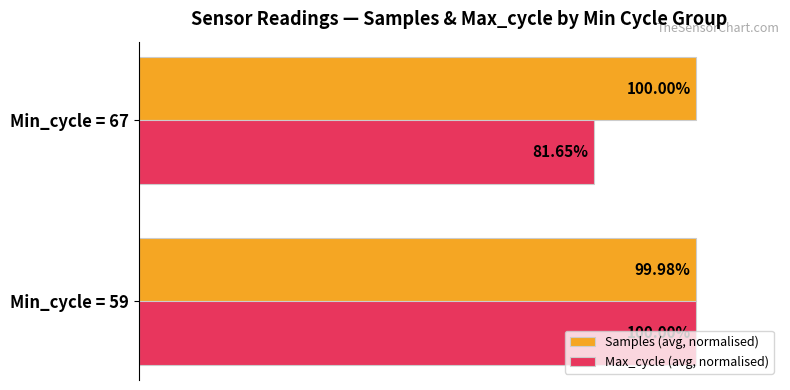

Which series has the largest total across all categories?

Samples (avg, normalised)